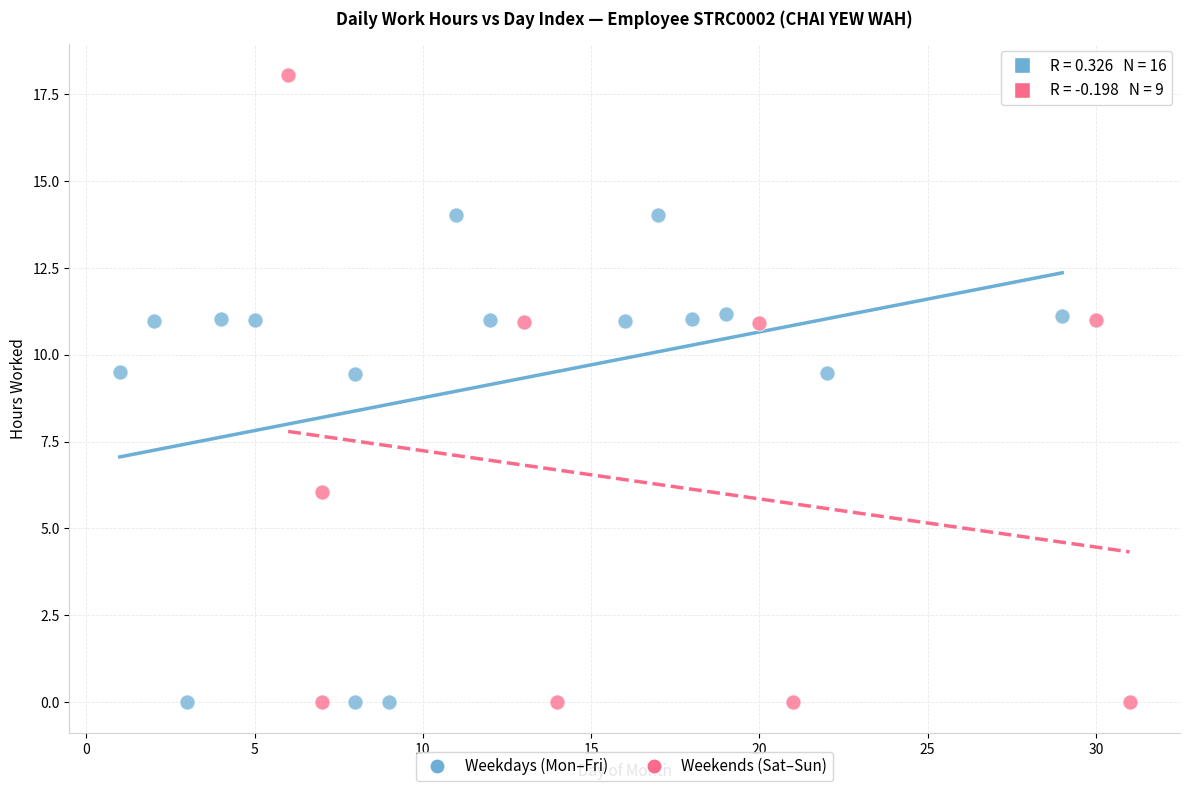

Which series has the widest spread of Y values?

Weekends (Sat–Sun)